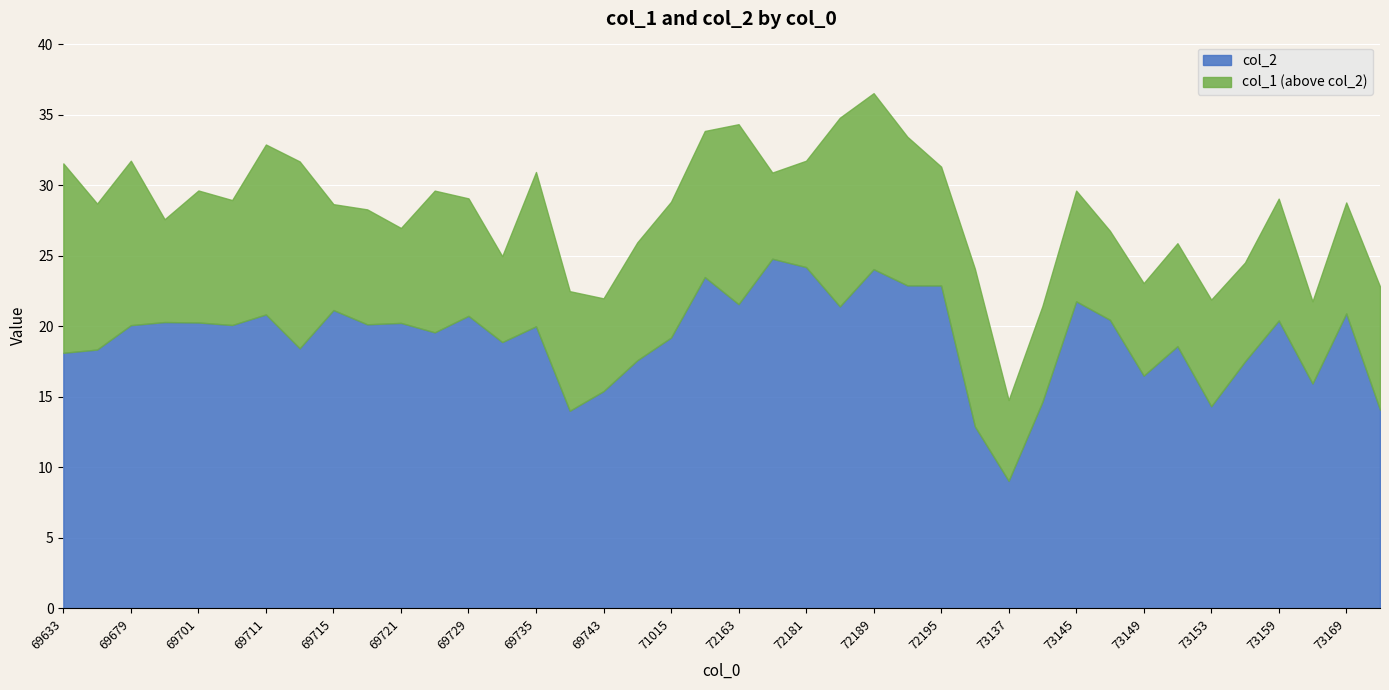

At which label does col_2 first exceed 20?

69679